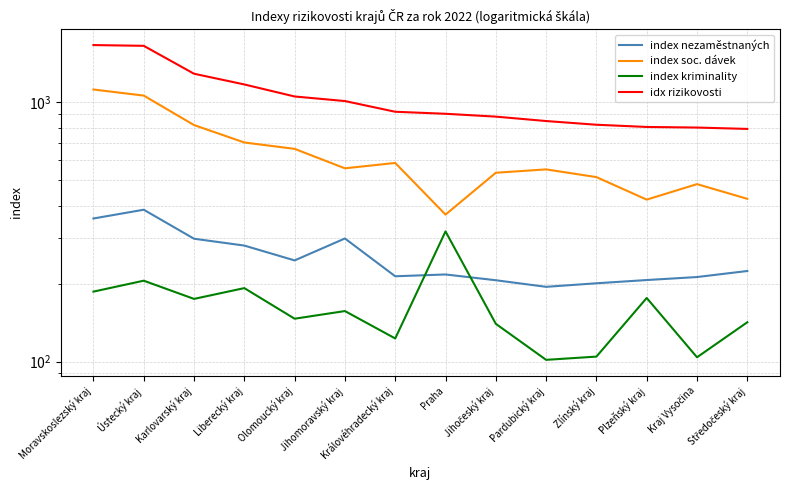

Rank the categories by index kriminality value from highest to lowest.

Praha, Ústecký kraj, Liberecký kraj, Moravskoslezský kraj, Plzeňský kraj, Karlovarský kraj, Jihomoravský kraj, Olomoucký kraj, Středočeský kraj, Jihočeský kraj, Královéhradecký kraj, Zlínský kraj, Kraj Vysočina, Pardubický kraj